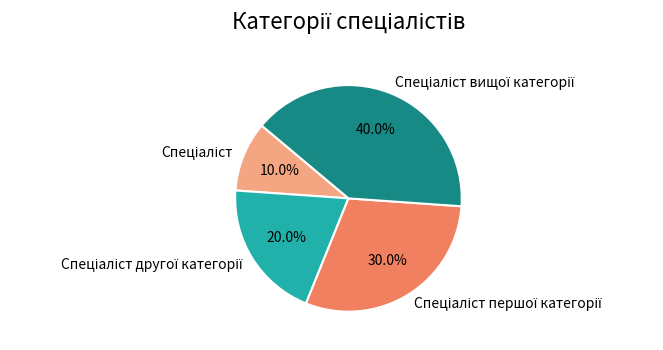

Does any single category account for the majority?

No